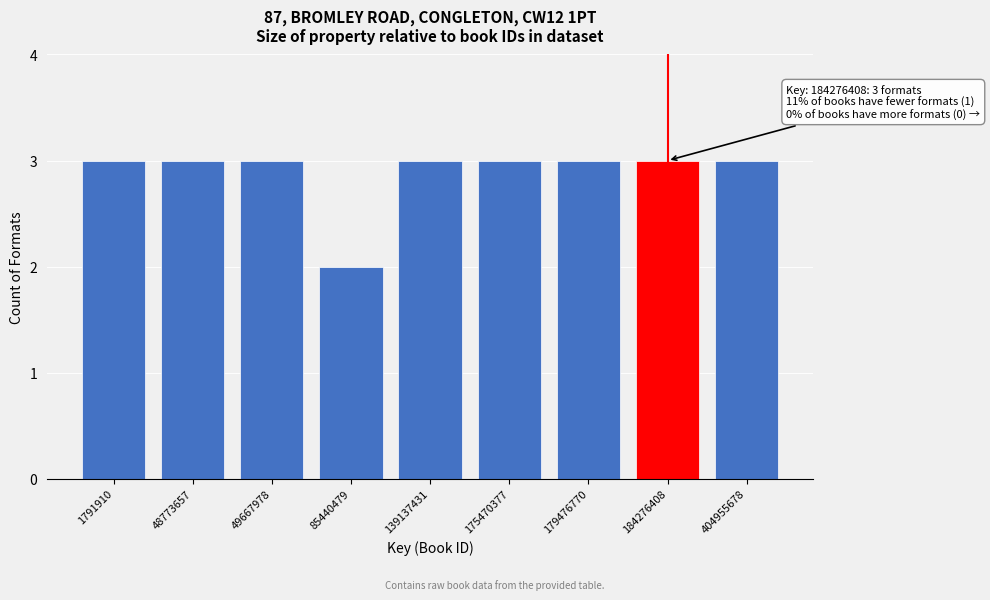

Reading left to right, what are all the values shown in this chart?

1791910=3	48773657=3	49667978=3	85440479=2	139137431=3	175470377=3	179476770=3	184276408=3	404955678=3